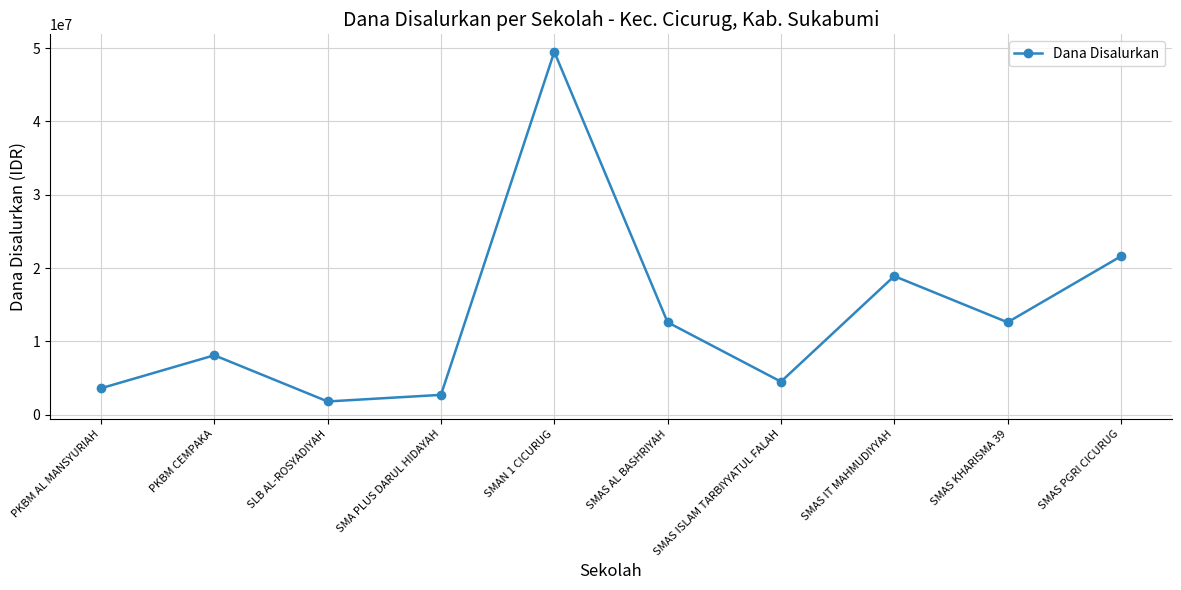

Where does the data first go above 12600000?

SMAN 1 CICURUG